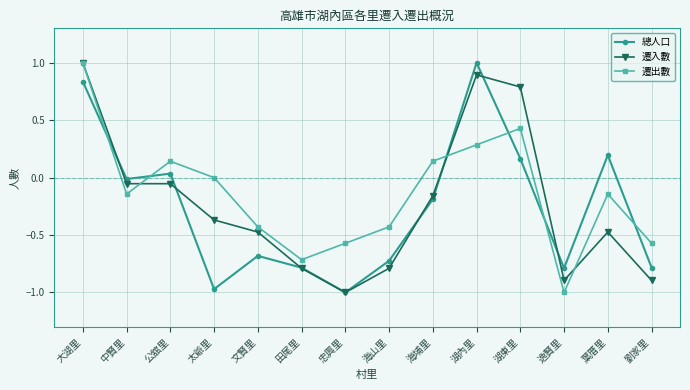

How many distinct data groups are displayed?

3